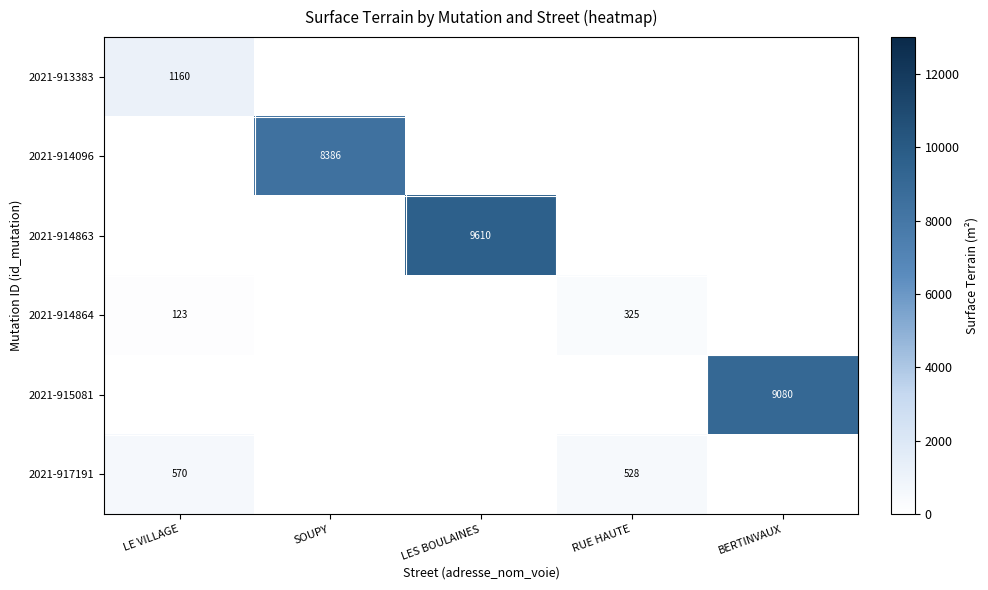

What is the difference between the 2021-914864 values at LE VILLAGE and RUE HAUTE?

202